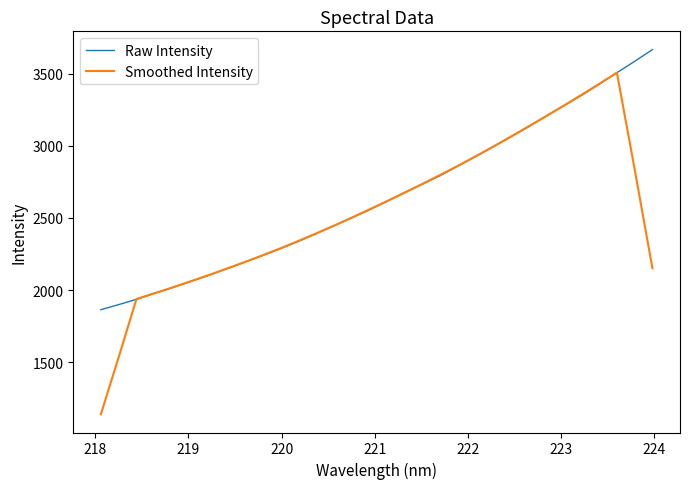

Rank the series by their maximum value, from highest to lowest.

Raw Intensity, Smoothed Intensity